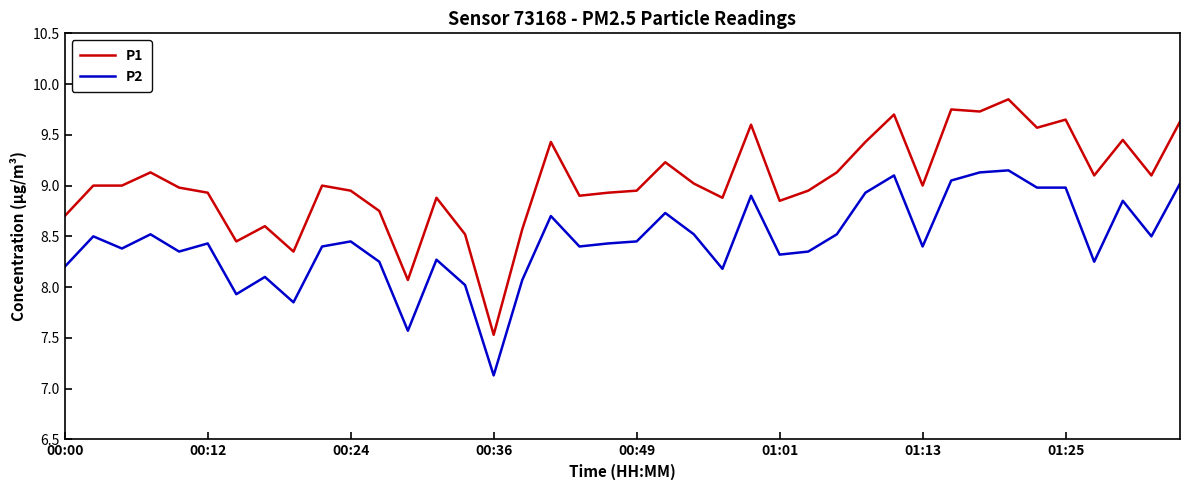

How many lines are shown in the chart?

2